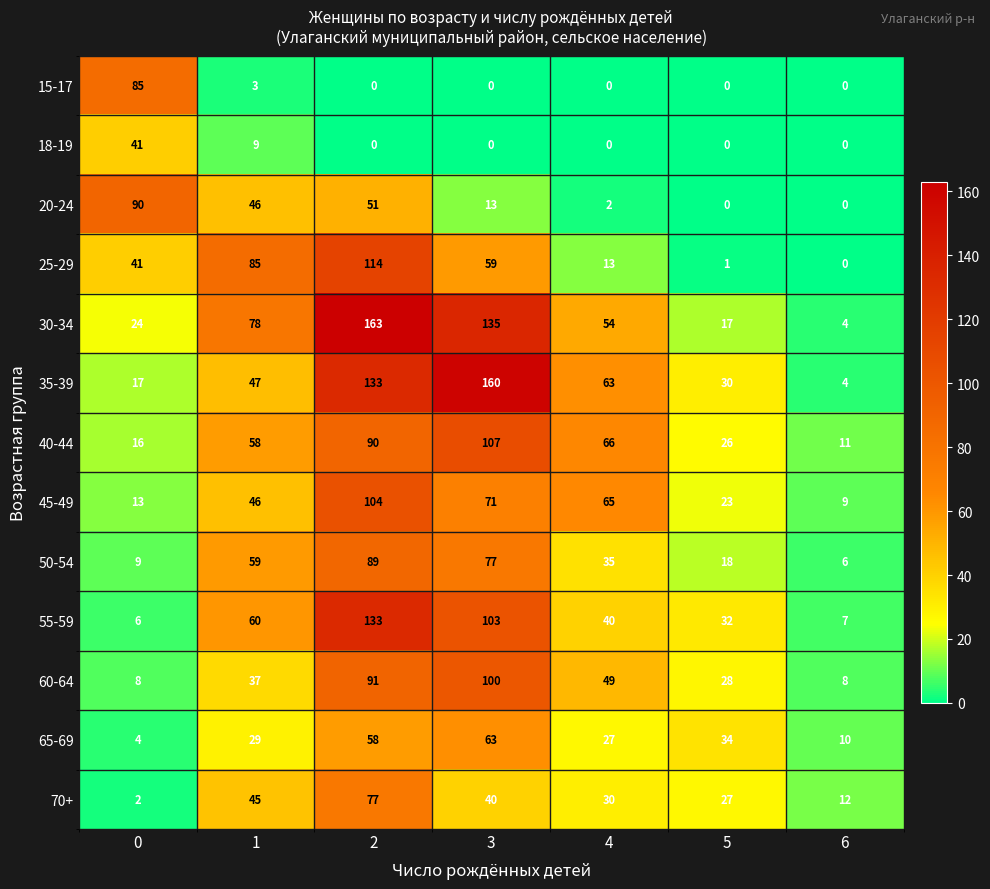

What is the difference between the second highest and minimum values in the 20-24 series?

51